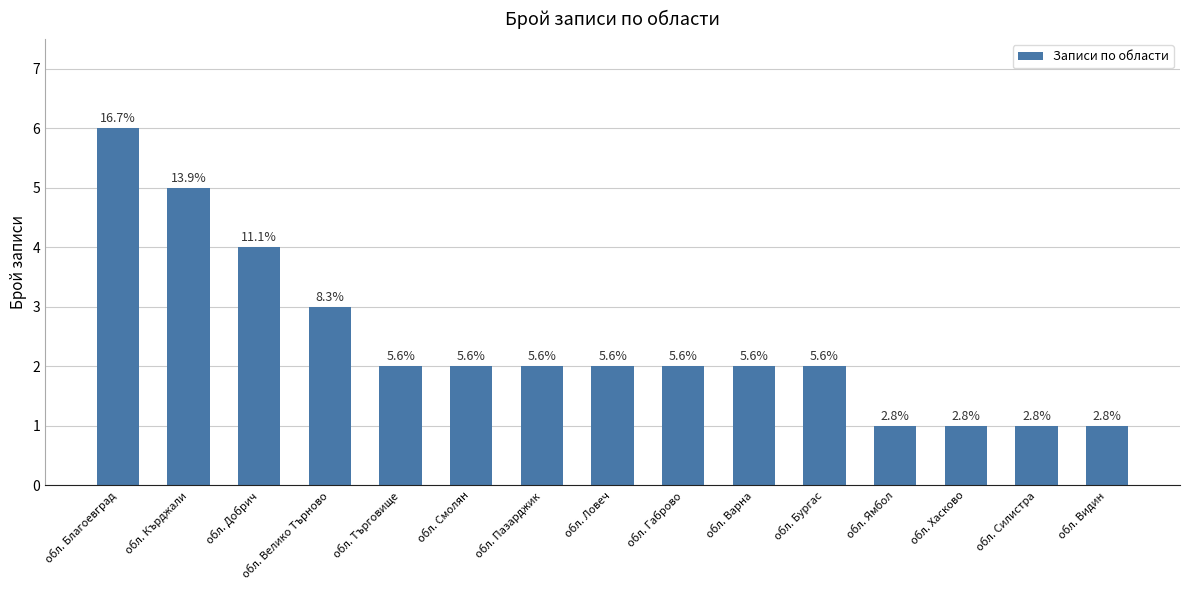

Reading left to right, list all the values displayed in this chart.

обл. Благоевград=6	обл. Кърджали=5	обл. Добрич=4	обл. Велико Търново=3	обл. Търговище=2	обл. Смолян=2	обл. Пазарджик=2	обл. Ловеч=2	обл. Габрово=2	обл. Варна=2	обл. Бургас=2	обл. Ямбол=1	обл. Хасково=1	обл. Силистра=1	обл. Видин=1